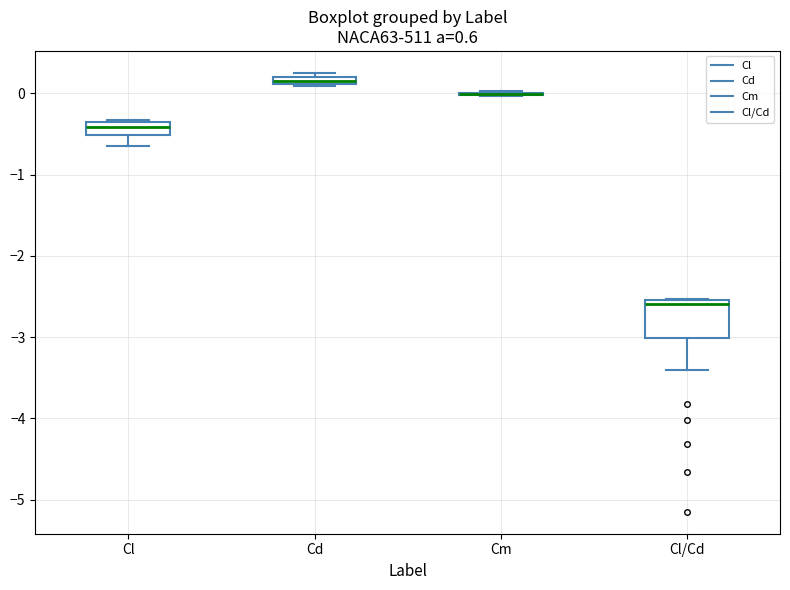

Where is the lower edge of the box for Cl on the y-axis? The values are not printed on the chart, so give them approximately, as read against the axis.

-0.5